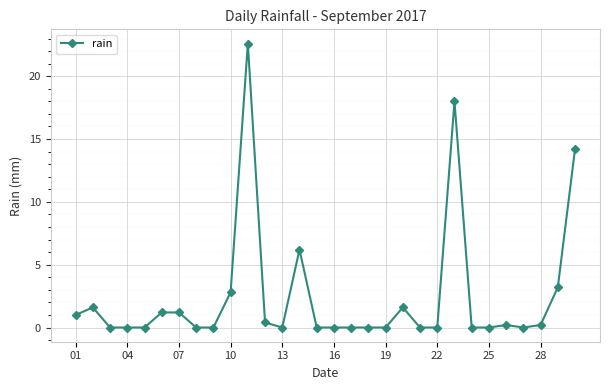

True or false: there are more than 0 points higher than both neighbors.

True